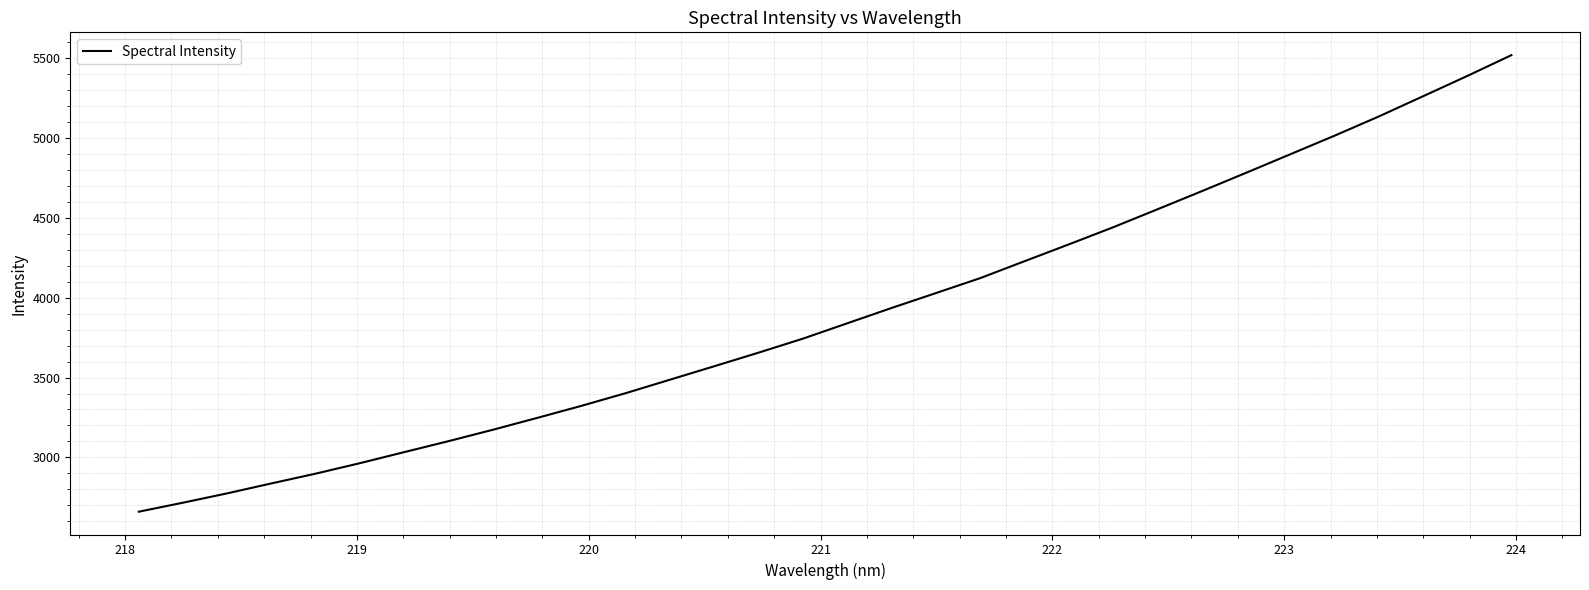

What is the minimum value shown in the chart?

2660.3